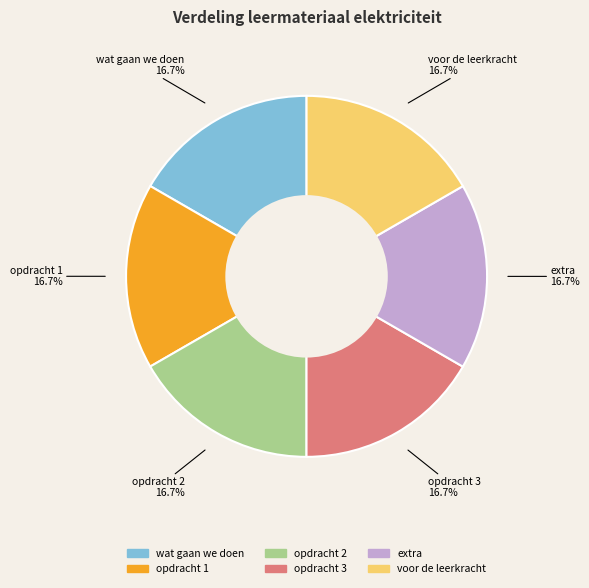

To the nearest percent, what percentage of the pie is wat gaan we doen?

17%